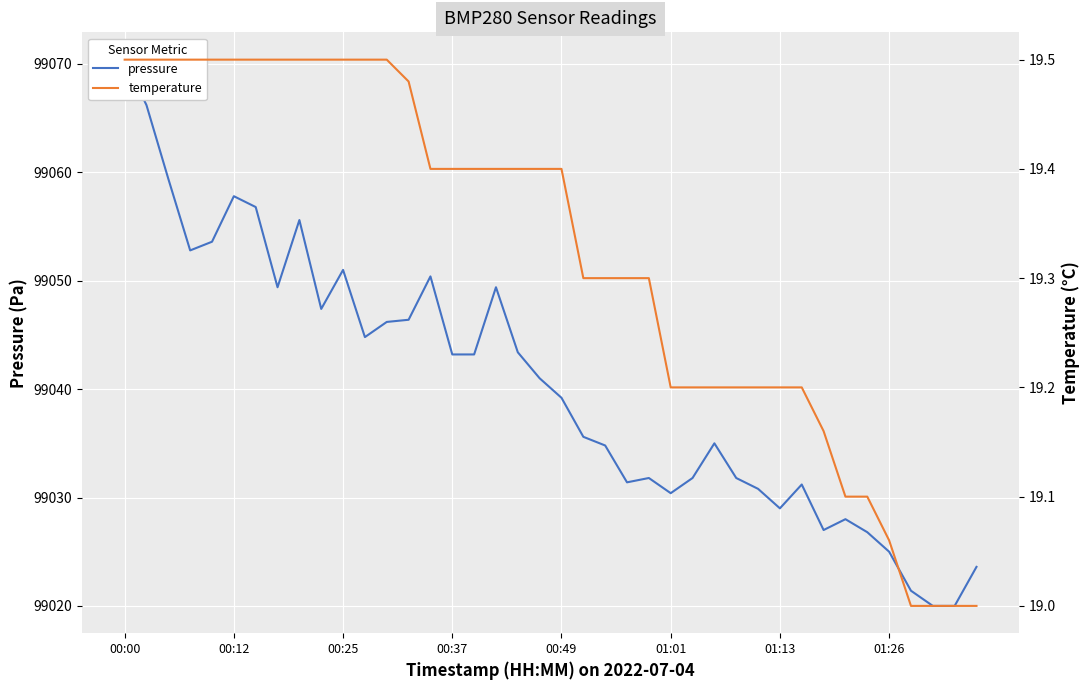

What is the difference between the second highest and minimum values in the pressure series?

46.2